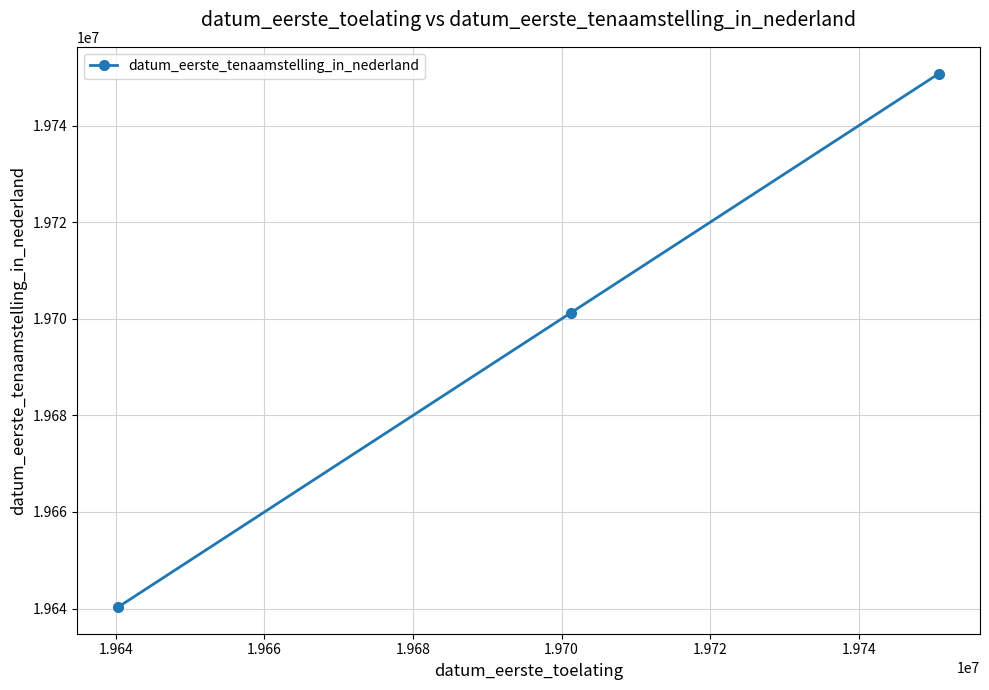

What is the value of the 1st point from the left?

19640310